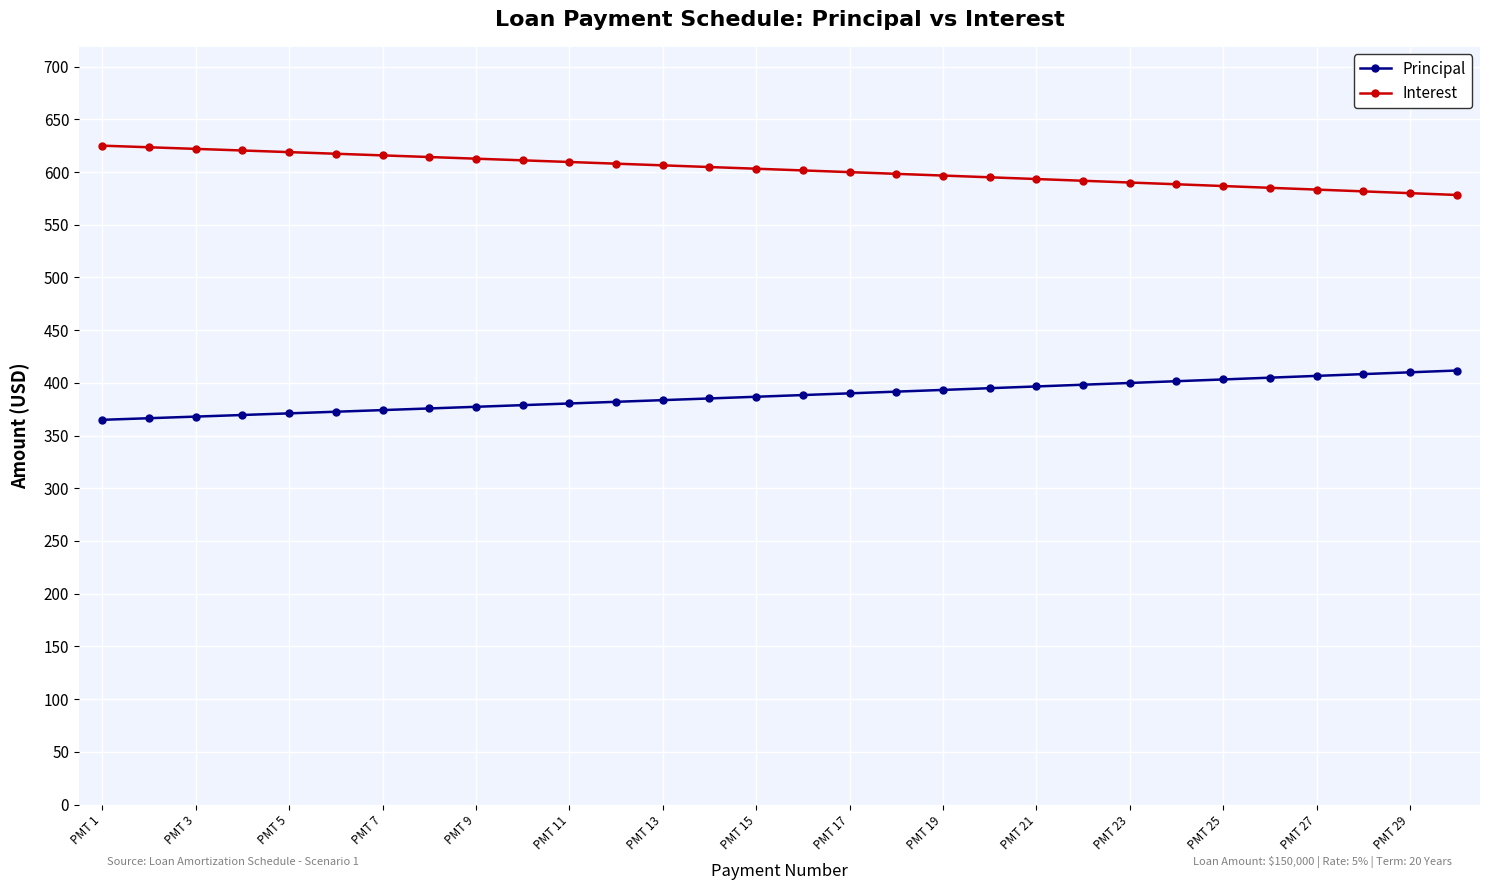

What is the difference between the second highest and minimum values in the Principal series?

45.1